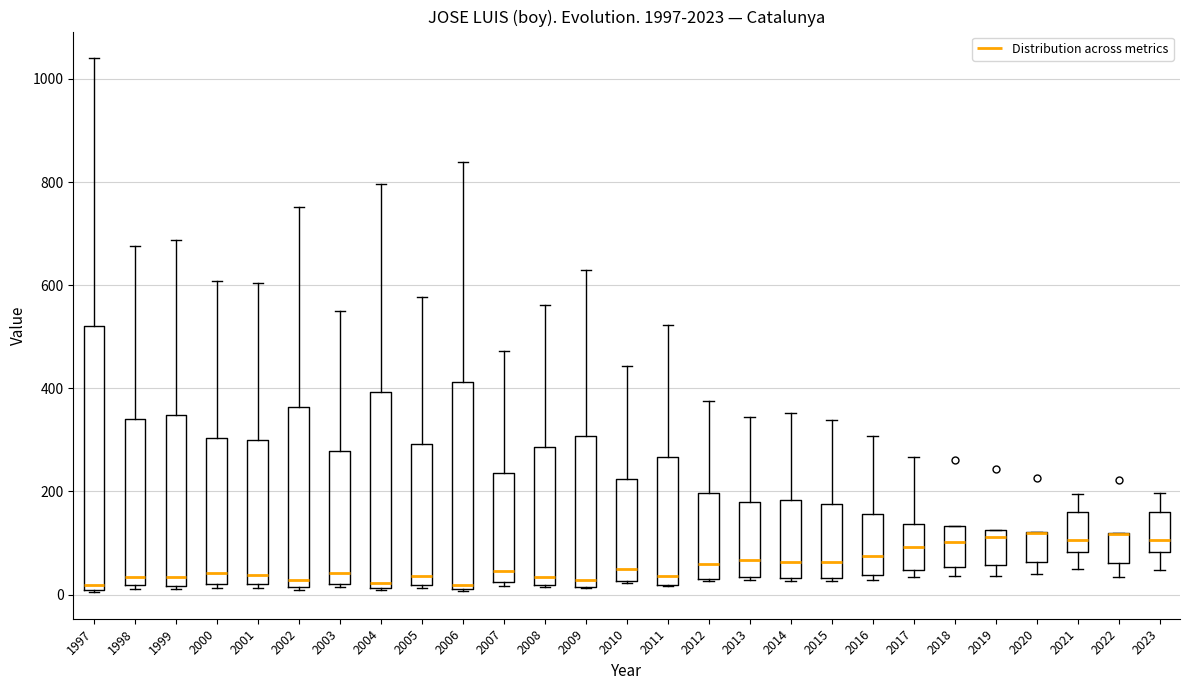

Which box is the tallest, from its lower edge to its upper edge?

1997